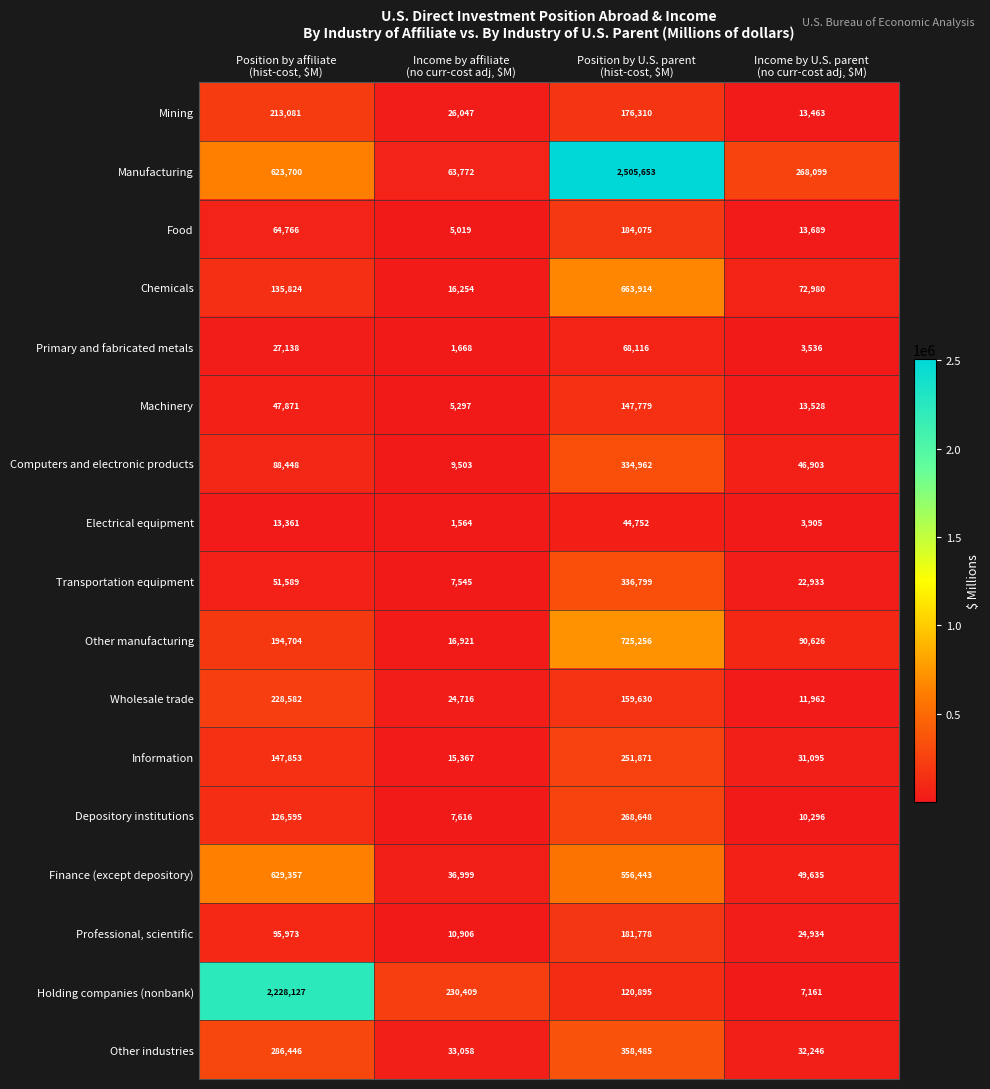

What is the total value across all series at Income by U.S. parent
(no curr-cost adj, $M)?

716991